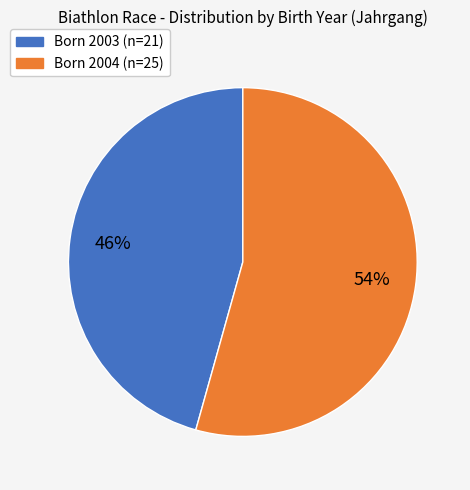

To the nearest percent, what is the average slice percentage?

50%